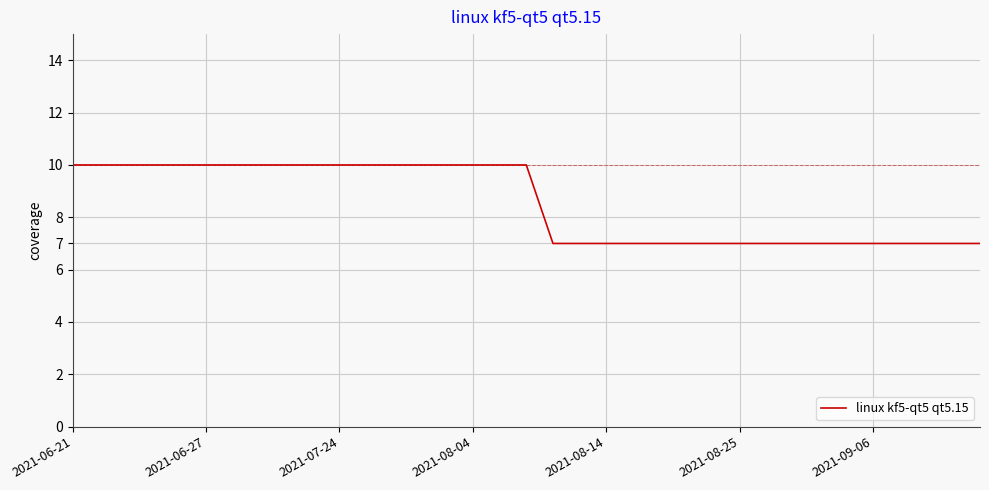

What is the greatest value displayed?

10